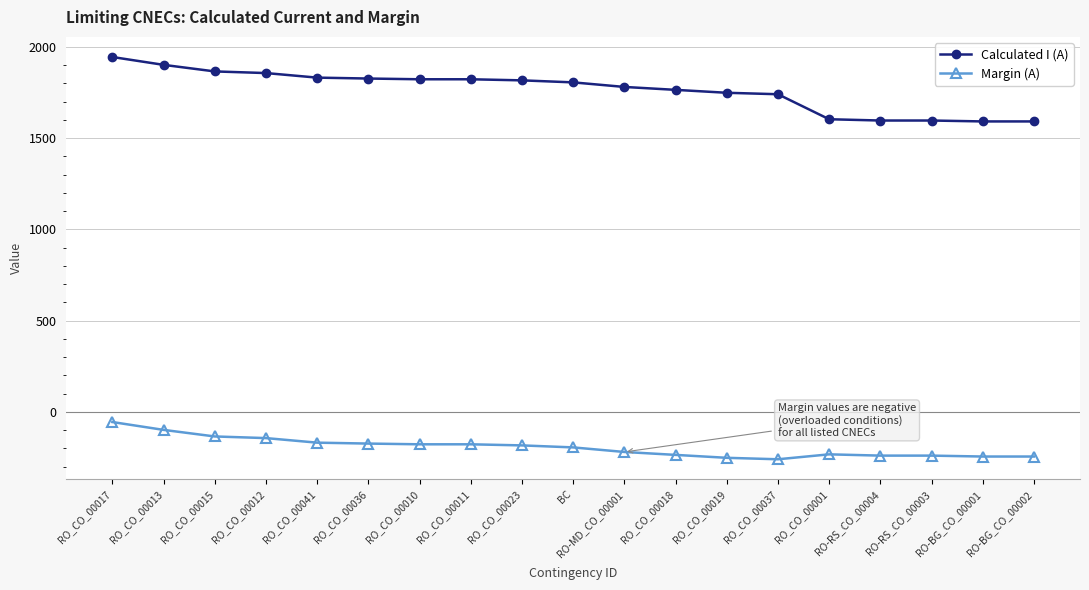

What value does the Calculated I (A) series have at RO-BG_CO_00001, to the nearest 5?

1590